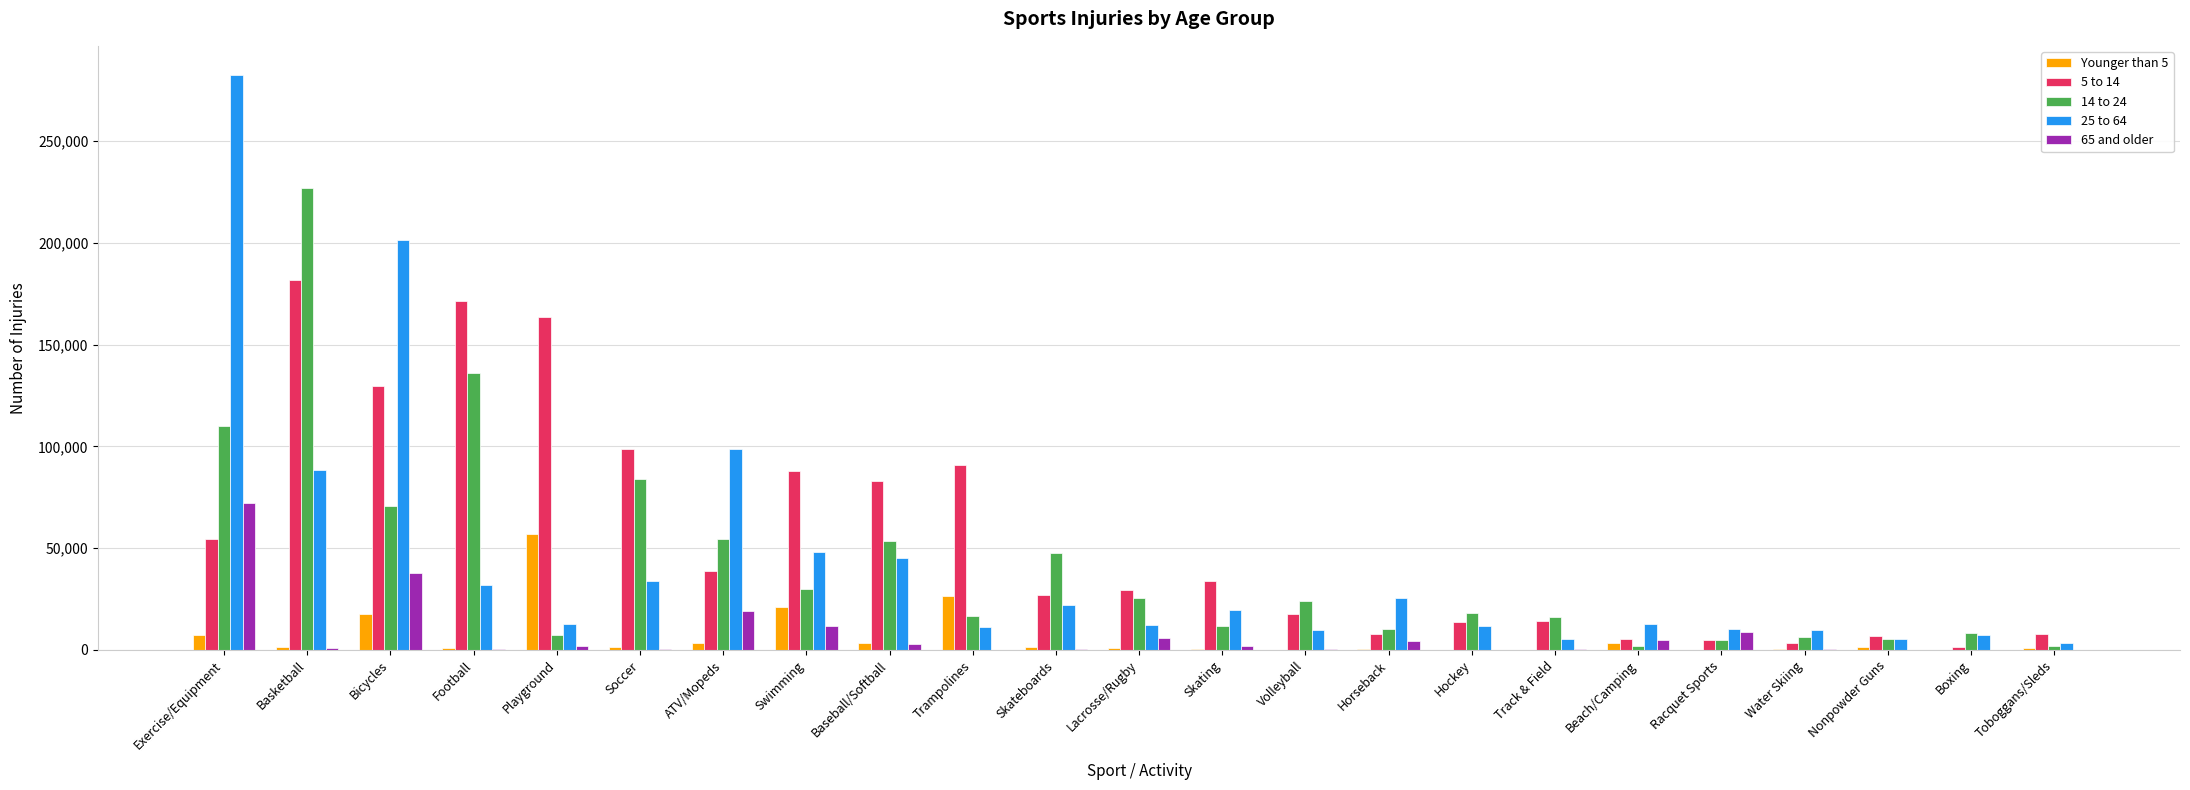

How many groups of bars are there?

23